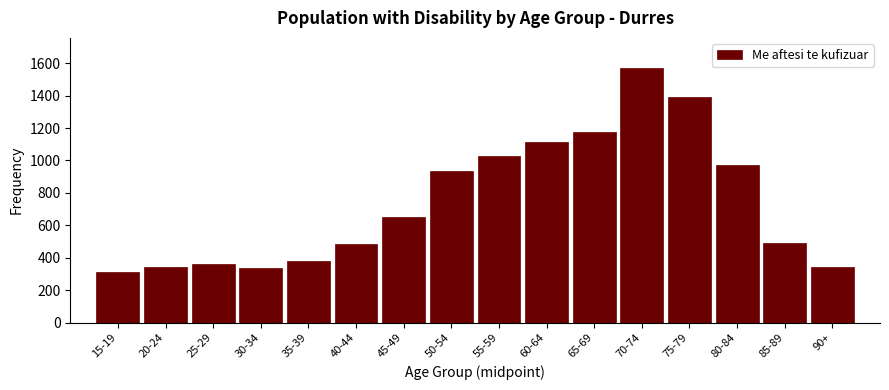

The value at 30-34 is 67. True or false?

False